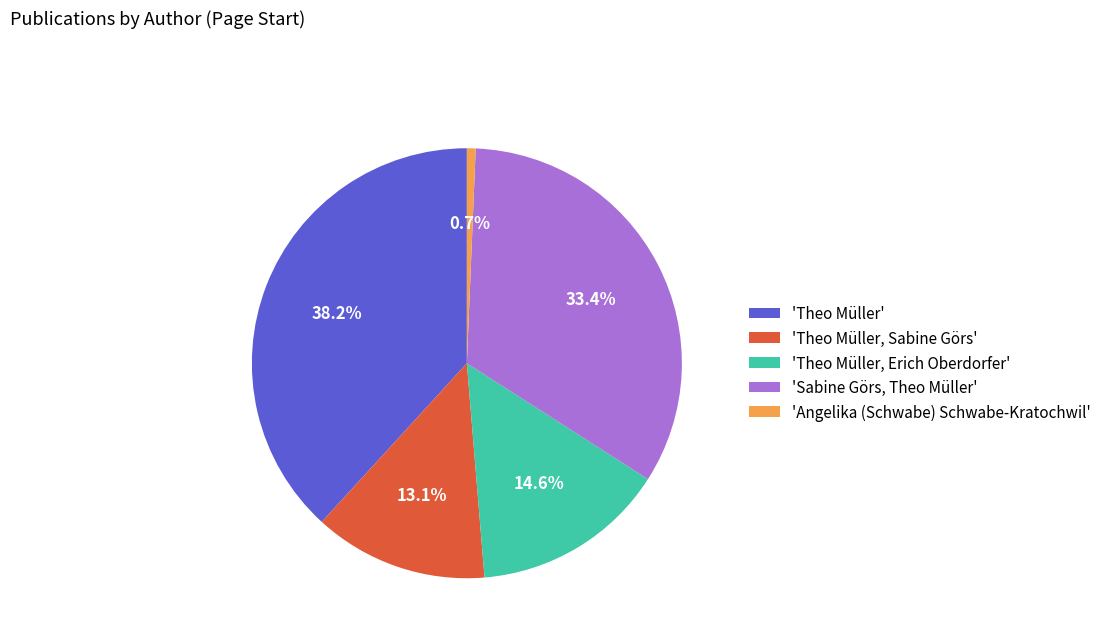

What percentage is NOT represented by 'Theo Müller'?

61.8%